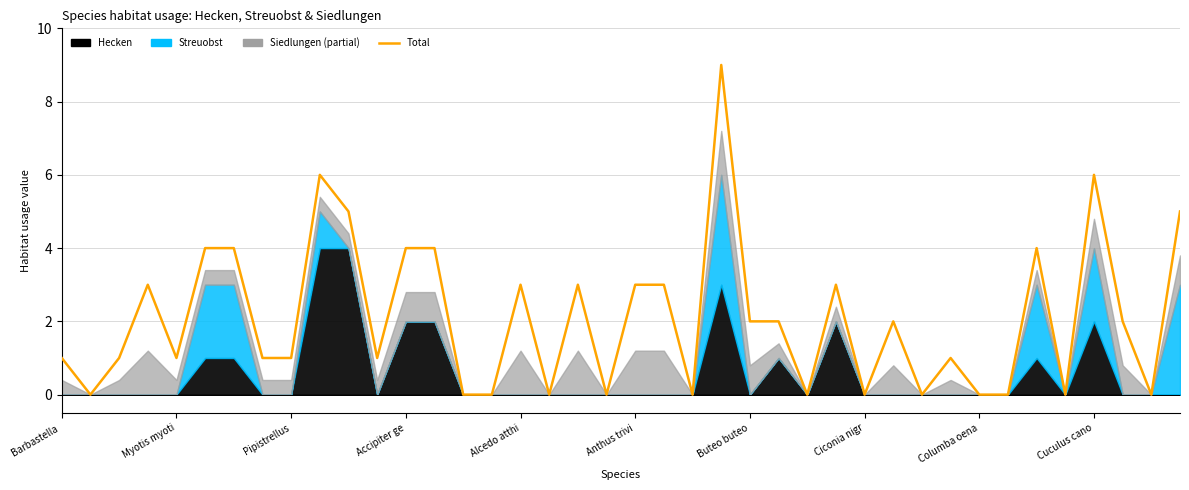

What is the value of the 35th point from the left?

4